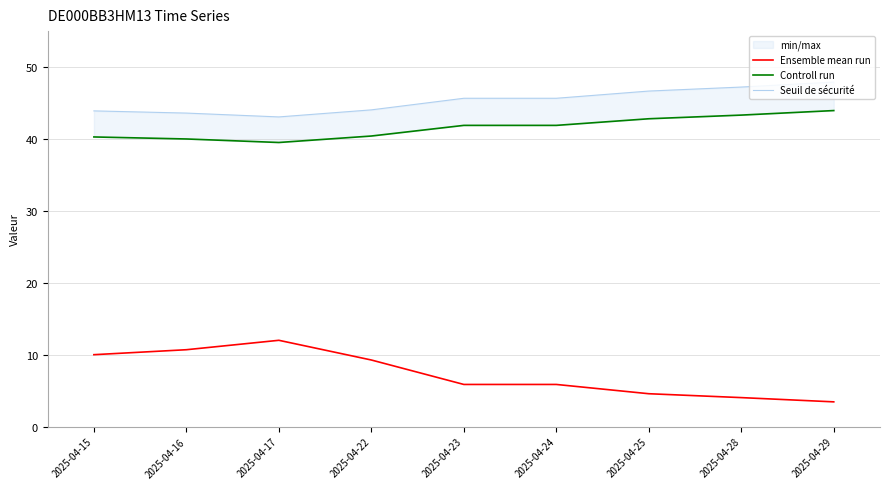

At which category does the chart reach its minimum across all series?

2025-04-29